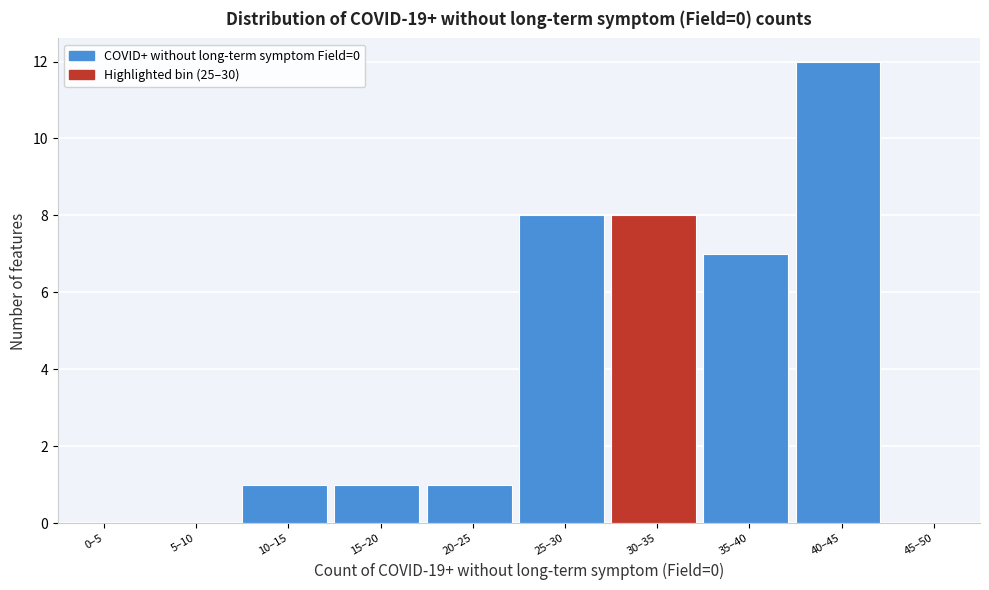

Reading left to right, what are all the values shown in this chart?

0–5=0	5–10=0	10–15=1	15–20=1	20–25=1	25–30=8	30–35=8	35–40=7	40–45=12	45–50=0